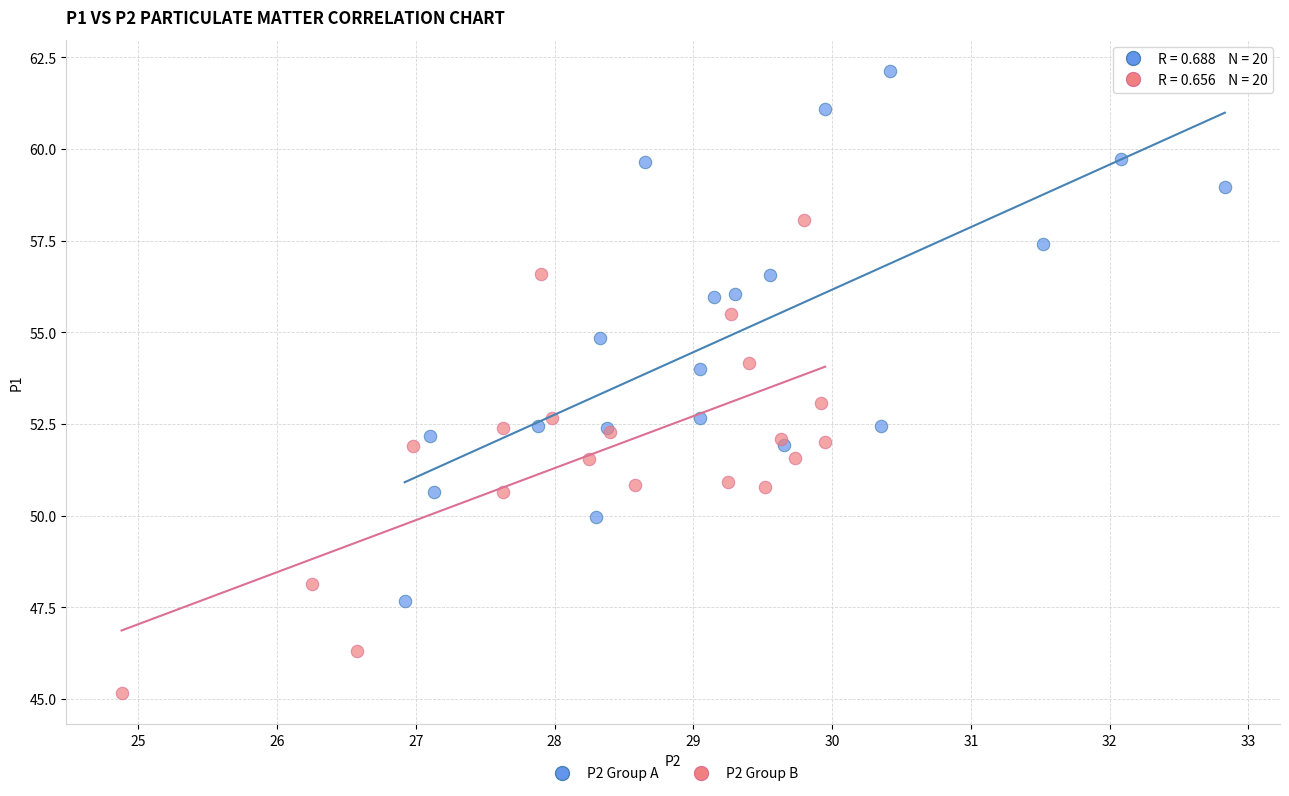

Which series contains the lowest Y value?

P2 Group B